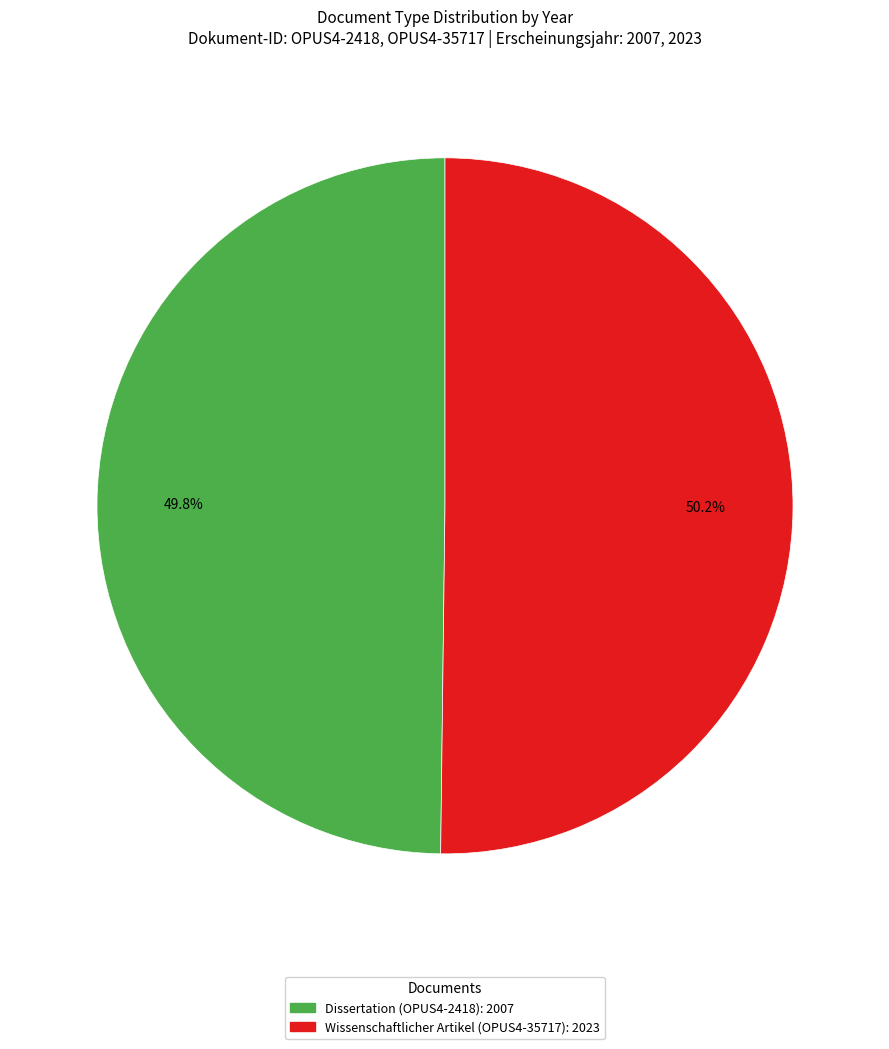

The Dissertation (OPUS4-2418) slice represents 36% of the pie. True or false?

False